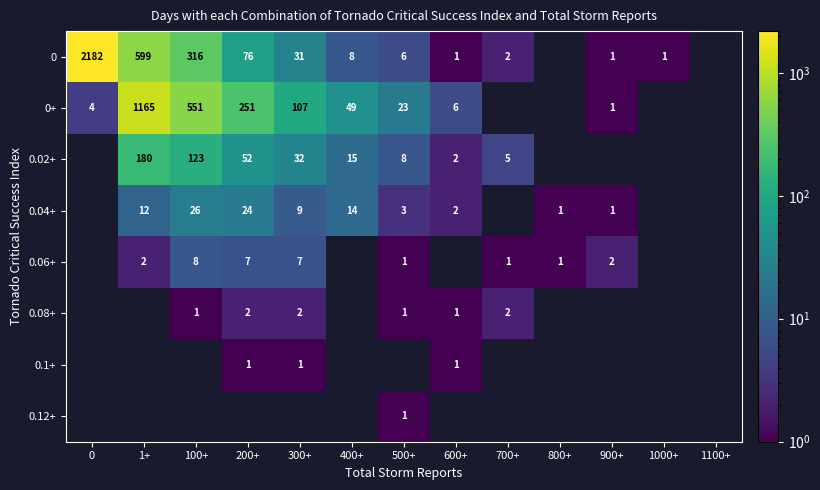

The value of 0.1+ at 600+ is 1. True or false?

True